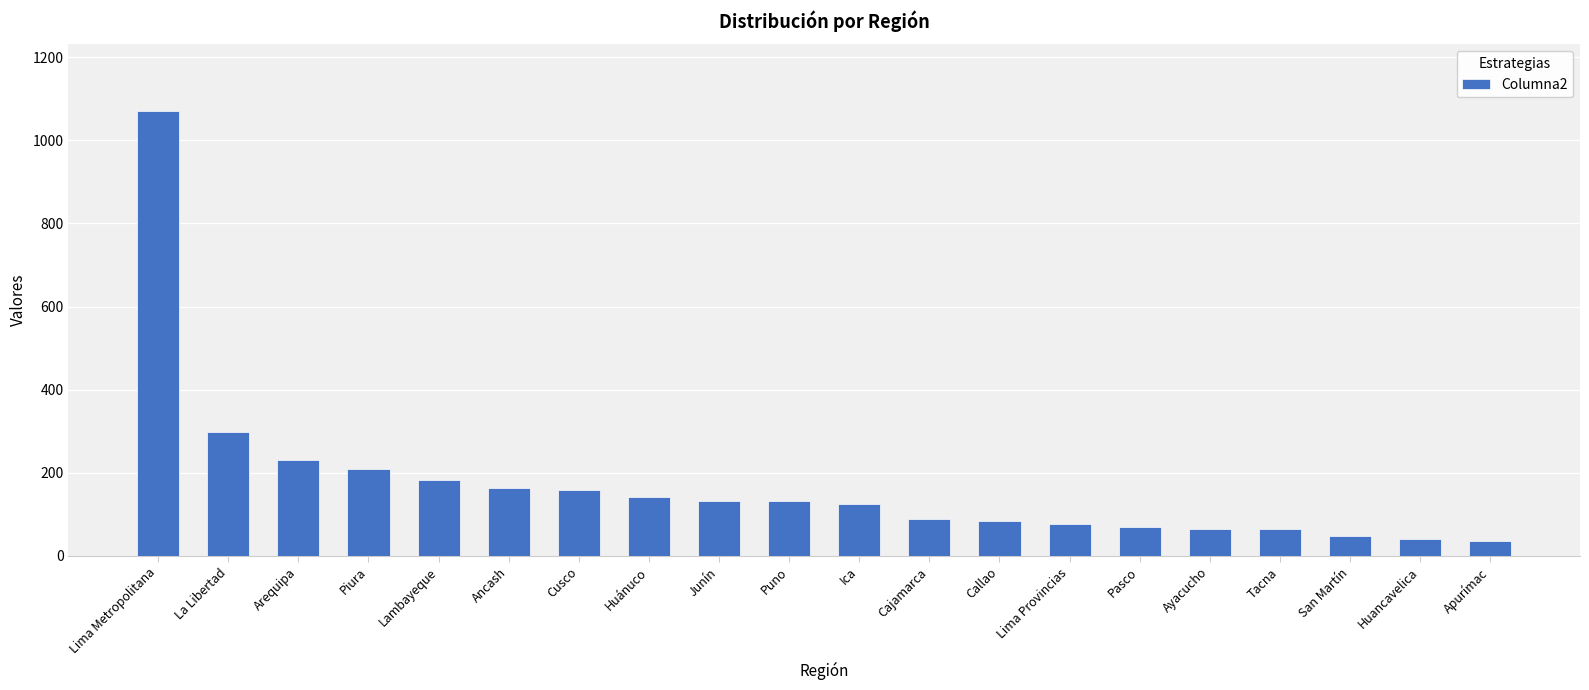

Reading left to right, list all the values displayed in this chart.

Lima Metropolitana=1070	La Libertad=299	Arequipa=231	Piura=208	Lambayeque=182	Ancash=164	Cusco=159	Huánuco=142	Junín=132	Puno=132	Ica=125	Cajamarca=90	Callao=85	Lima Provincias=77	Pasco=69	Ayacucho=64	Tacna=64	San Martín=48	Huancavelica=40	Apurímac=35